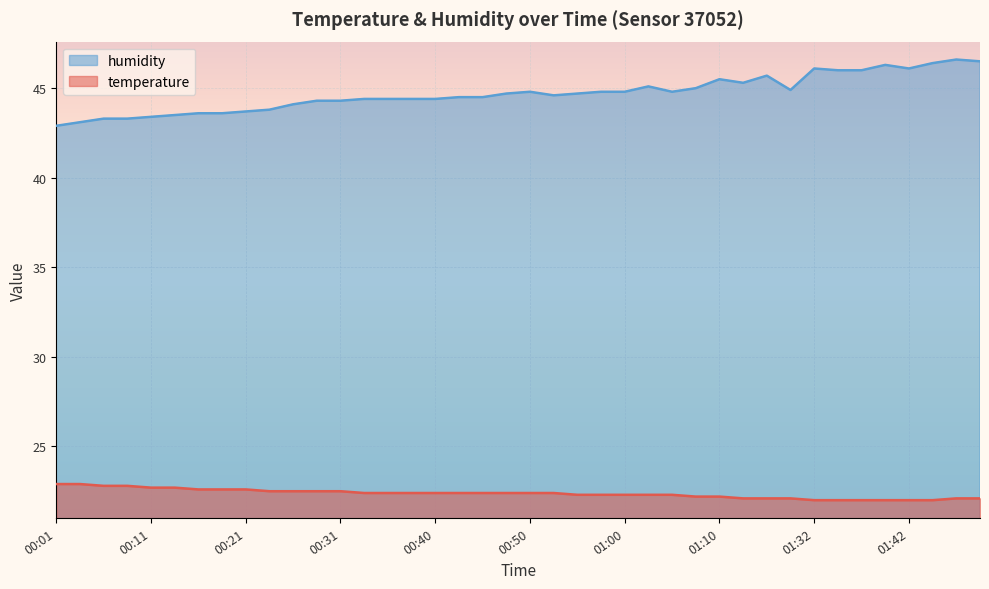

The value of humidity at 01:16 is 45.3. True or false?

True